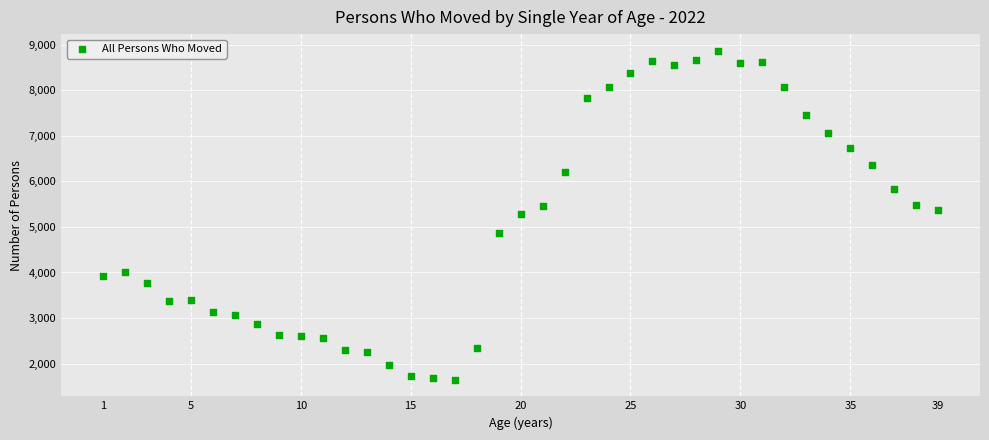

What is the range of Y values (max minus min)?

7235